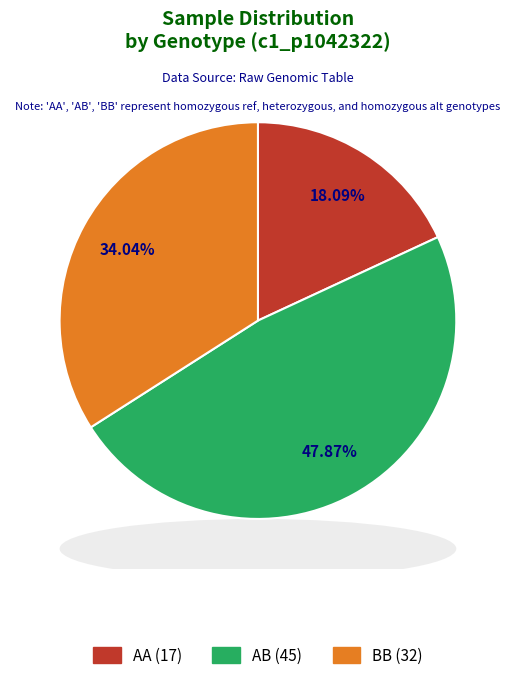

To the nearest percent, what is the difference between the AA and BB slice percentages?

16%